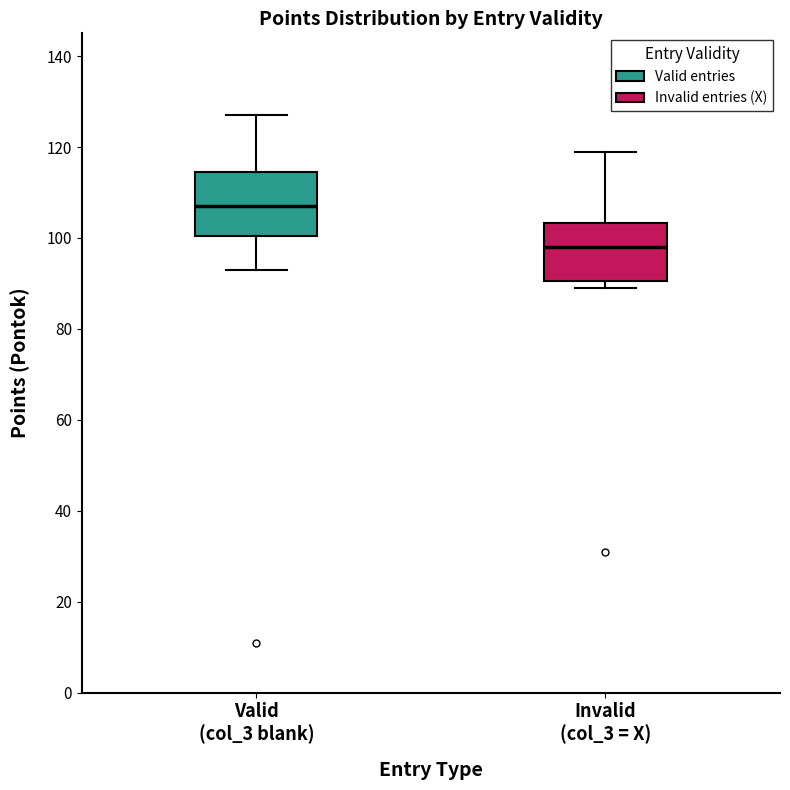

Reading left to right, read every box against the y-axis: the position of its median line, the range the box covers, and the ends of its whiskers. The values are not printed on the chart, so give them approximately, as read against the axis.

Valid (col_3 blank): median 108, box 100 to 114, whiskers 94 to 128
Invalid (col_3 = X): median 98, box 90 to 104, whiskers 90 (just below the box's lower edge) to 120